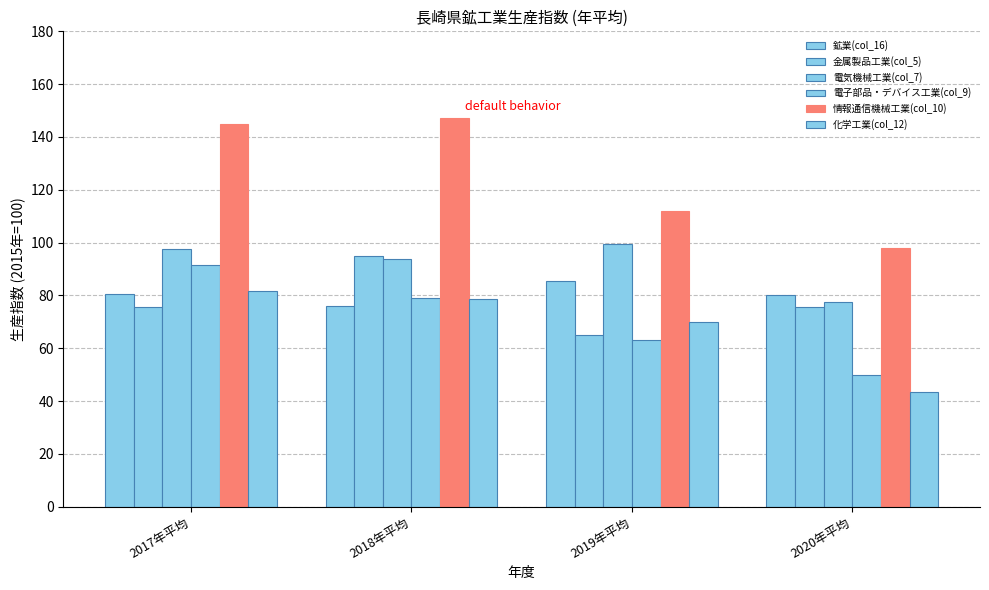

How many data points does each series have?

4